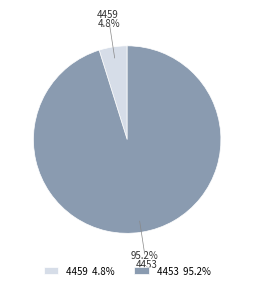

Which slice is the smallest?

4459